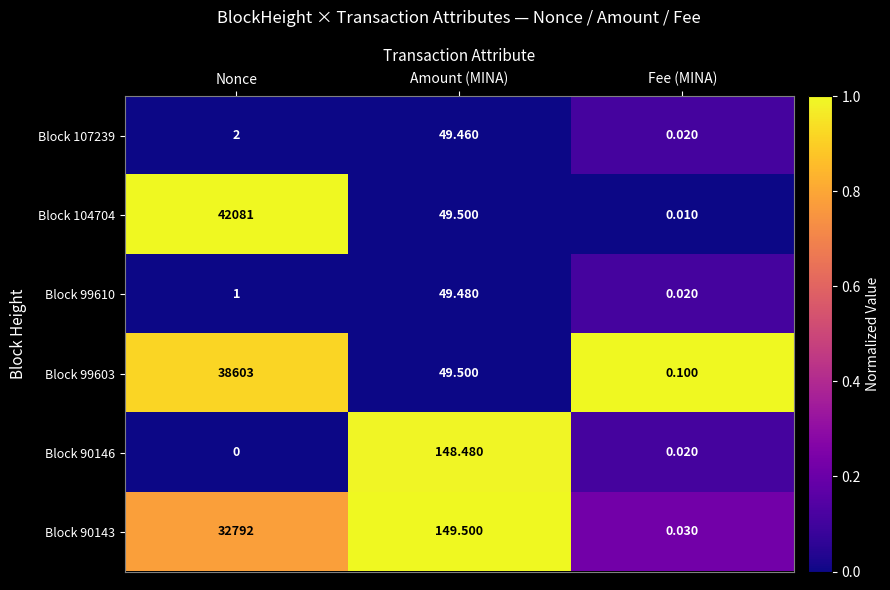

Which category has the lowest value in the Block 90146 series?

Nonce